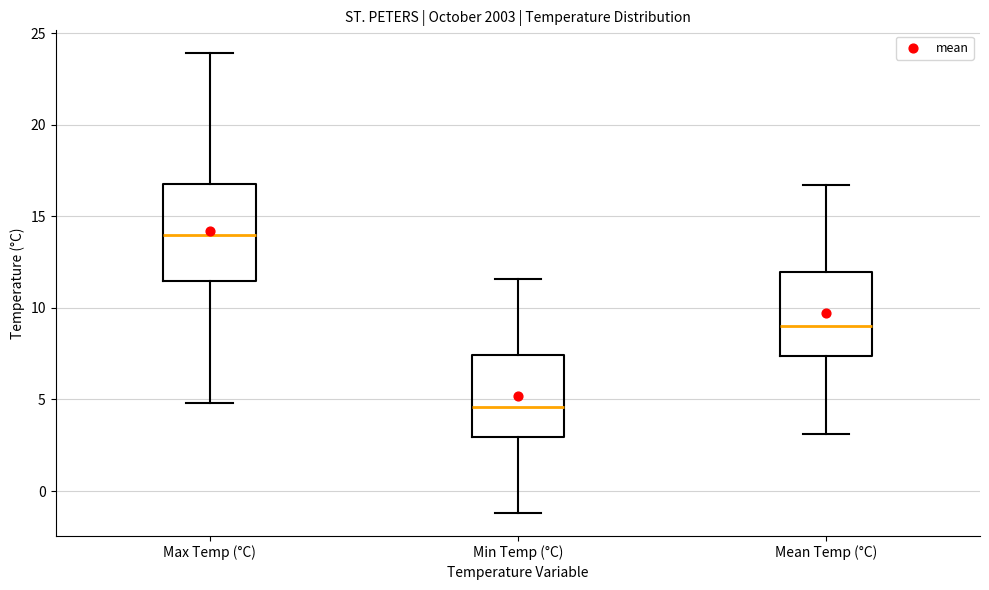

Comparing the boxes themselves (not the whiskers), which one is the tallest?

Max Temp (°C)